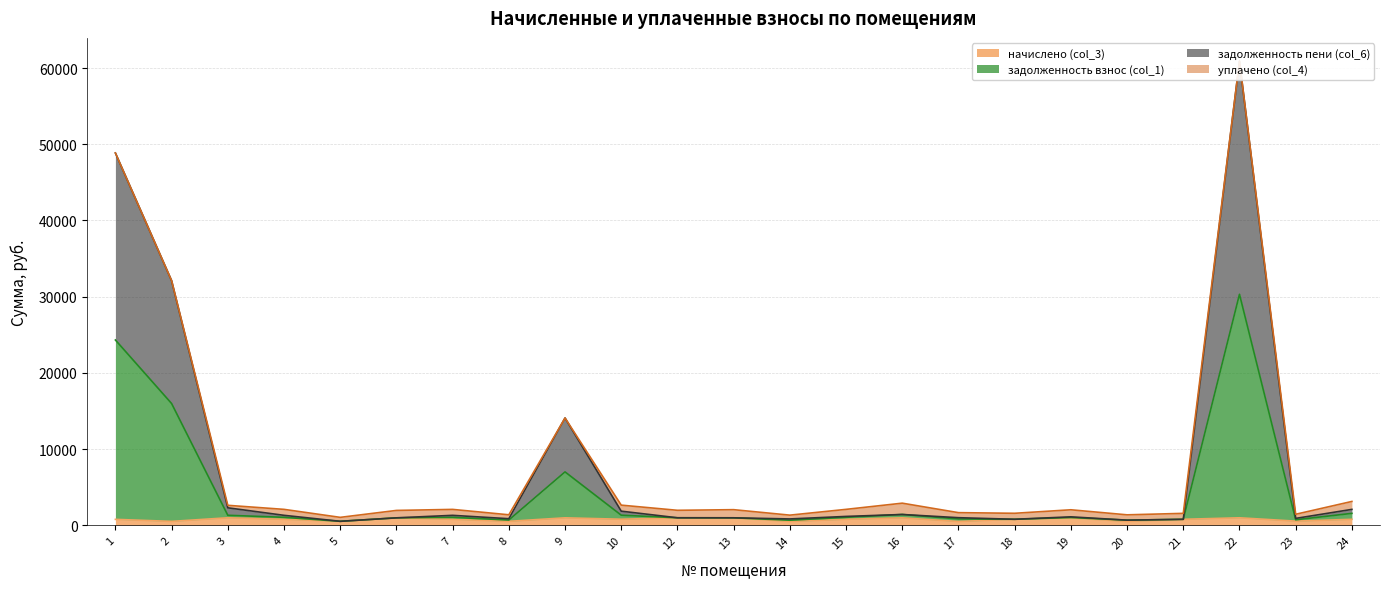

How many lines are shown in the chart?

3